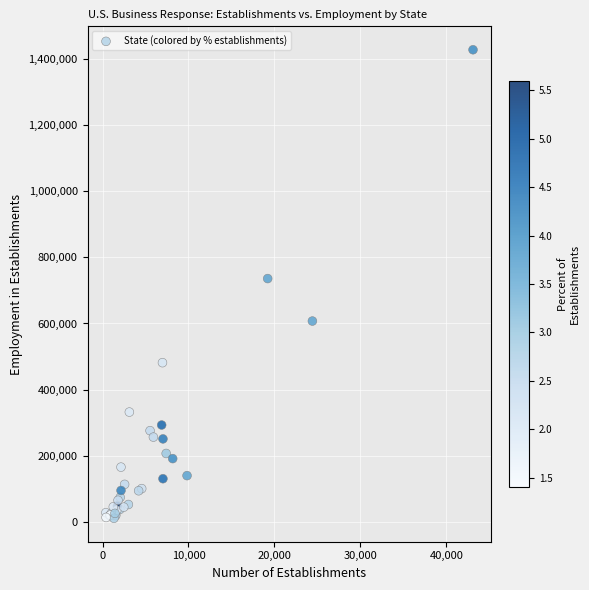

What Y value in the scatter plot is closest to 719357?

735800